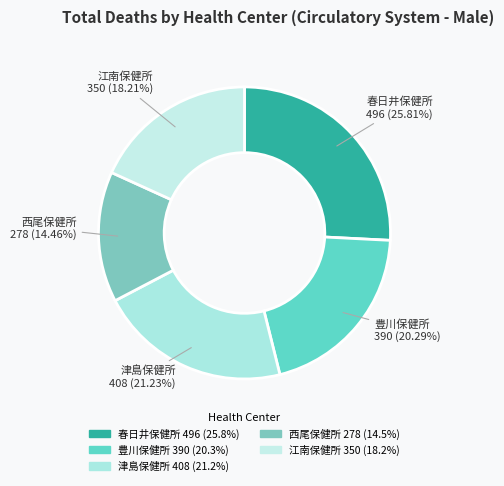

Is there any slice that represents more than half of the pie?

No